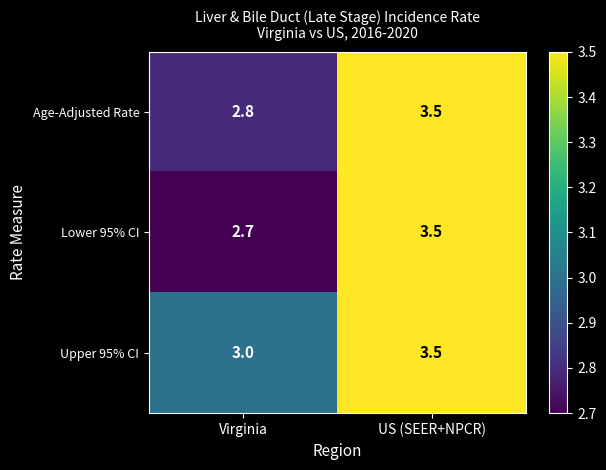

What is the difference between the maximum and minimum values in the Age-Adjusted Rate series?

0.7